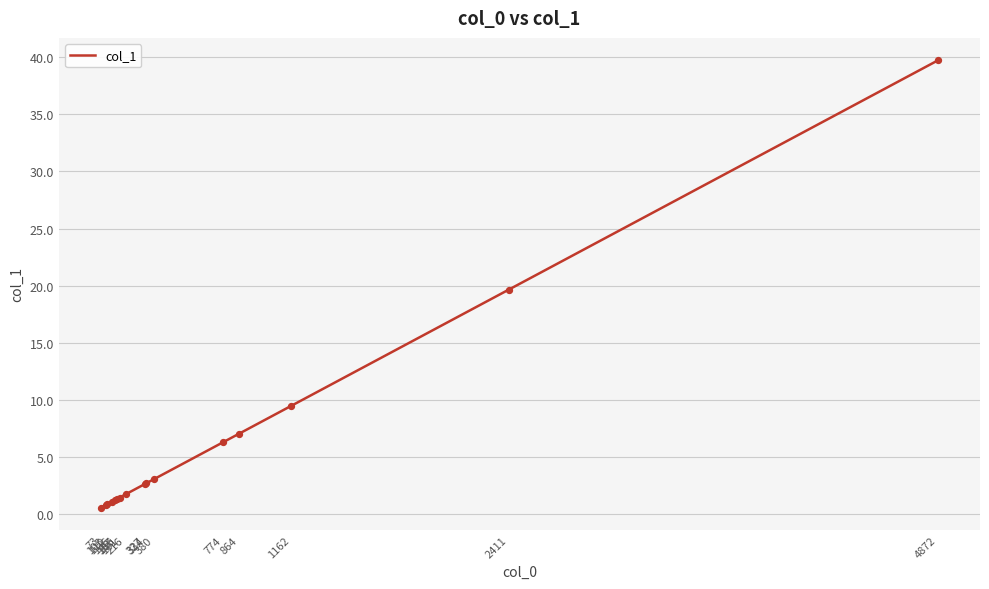

What is the change in value from 327 to 1162?

+6.8